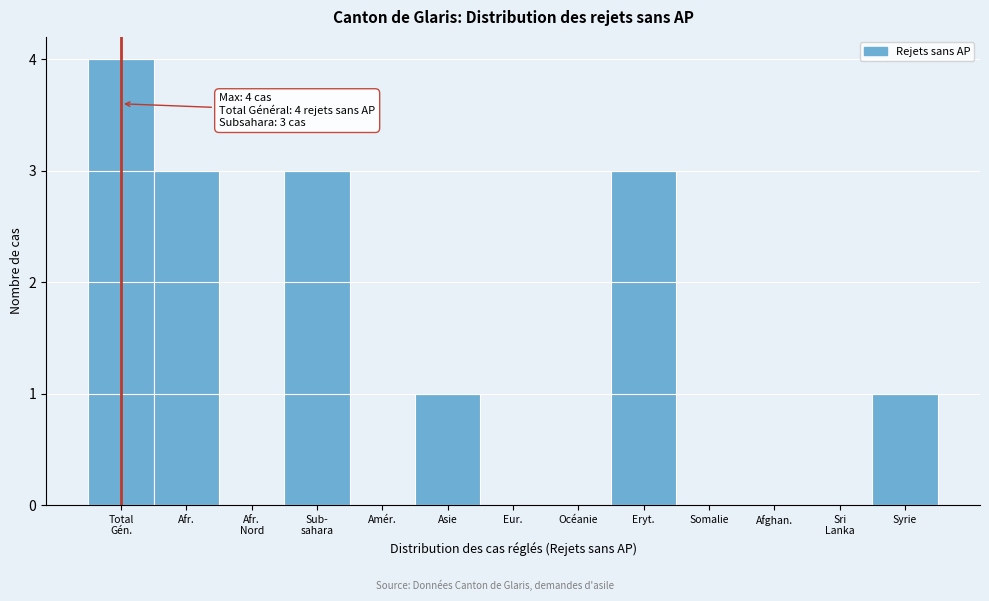

Is it true that the value at Eryt. is 4?

False